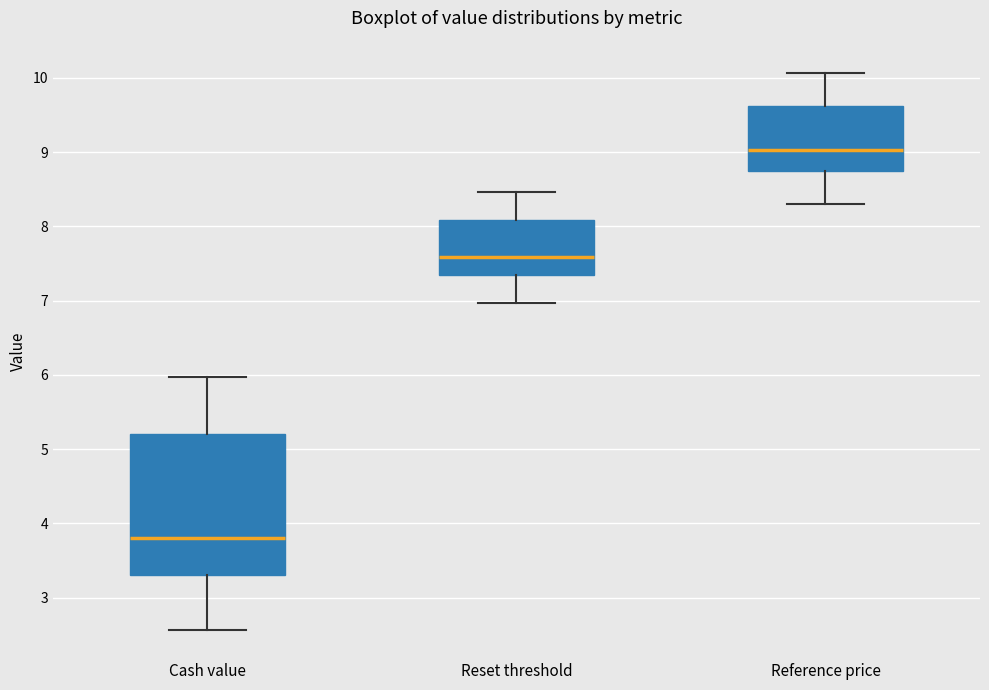

Reading left to right, transcribe this box plot: for each box, give where its median line is, the range the box spans, and where its two whiskers end, as read against the y-axis. The values are not printed on the chart, so give them approximately, as read against the axis.

Cash value: median 3.8, box 3.3 to 5.2, whiskers 2.6 to 6.0
Reset threshold: median 7.6, box 7.3 to 8.1, whiskers 7.0 to 8.5
Reference price: median 9.0, box 8.7 to 9.6, whiskers 8.3 to 10.1